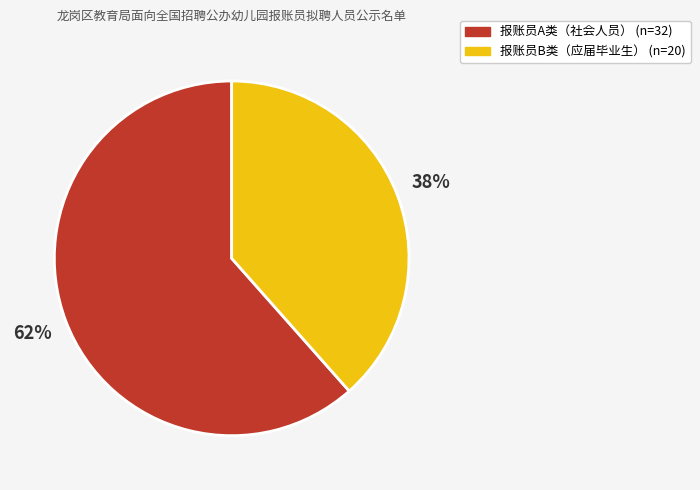

Do 报账员B类（应届毕业生） and 报账员A类（社会人员） together represent more than half of the pie?

Yes